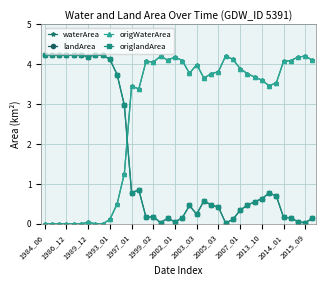

Does the chart have visible grid lines?

Yes